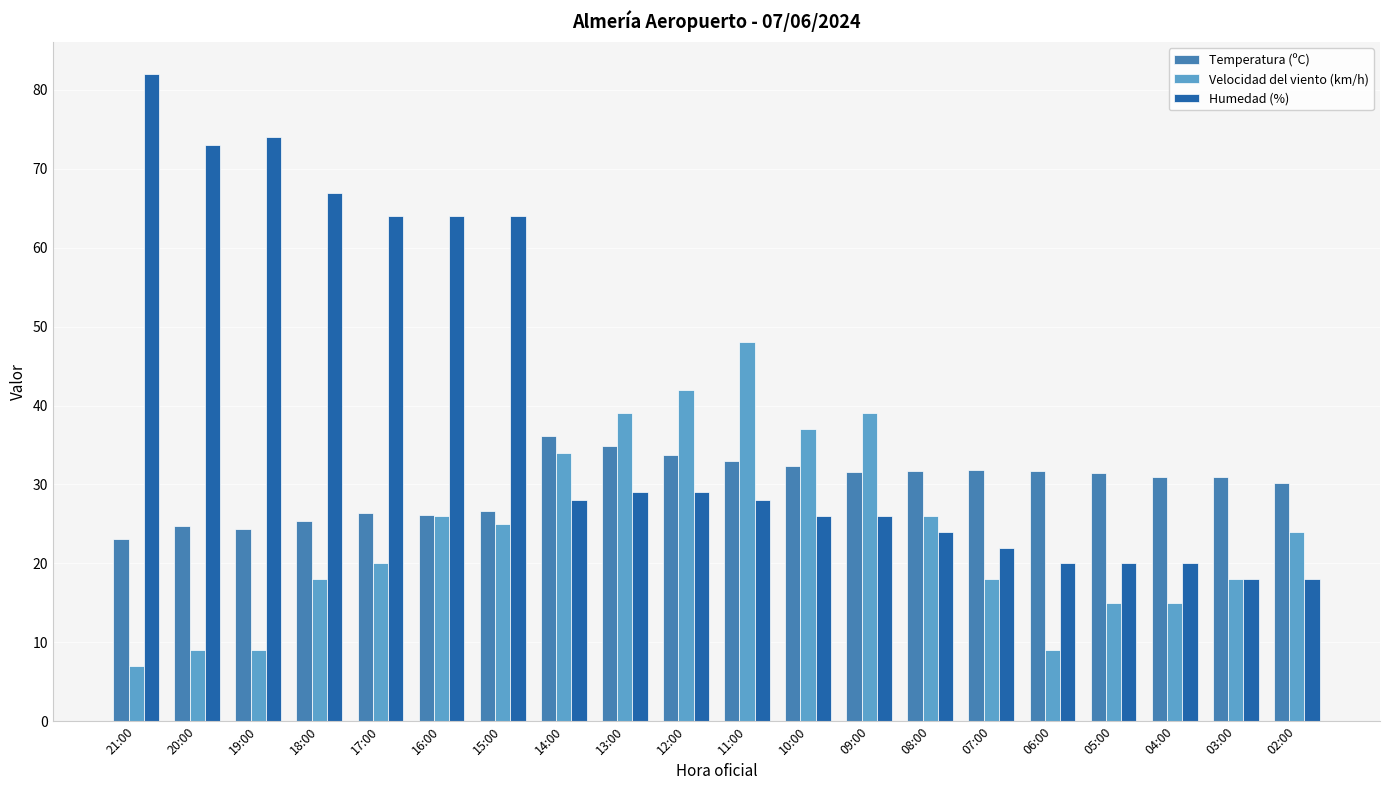

Which series has the largest total across all categories?

Humedad (%)